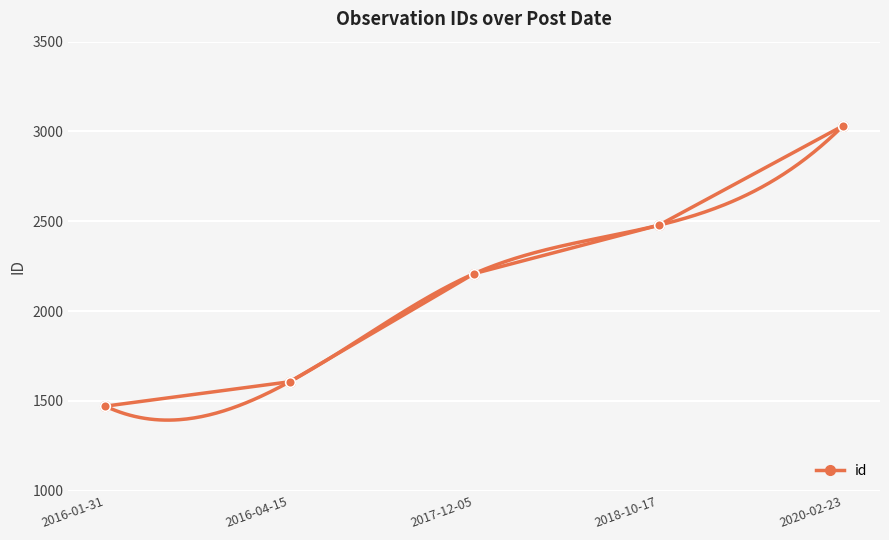

The value at 2016-01-31 is 416. True or false?

False